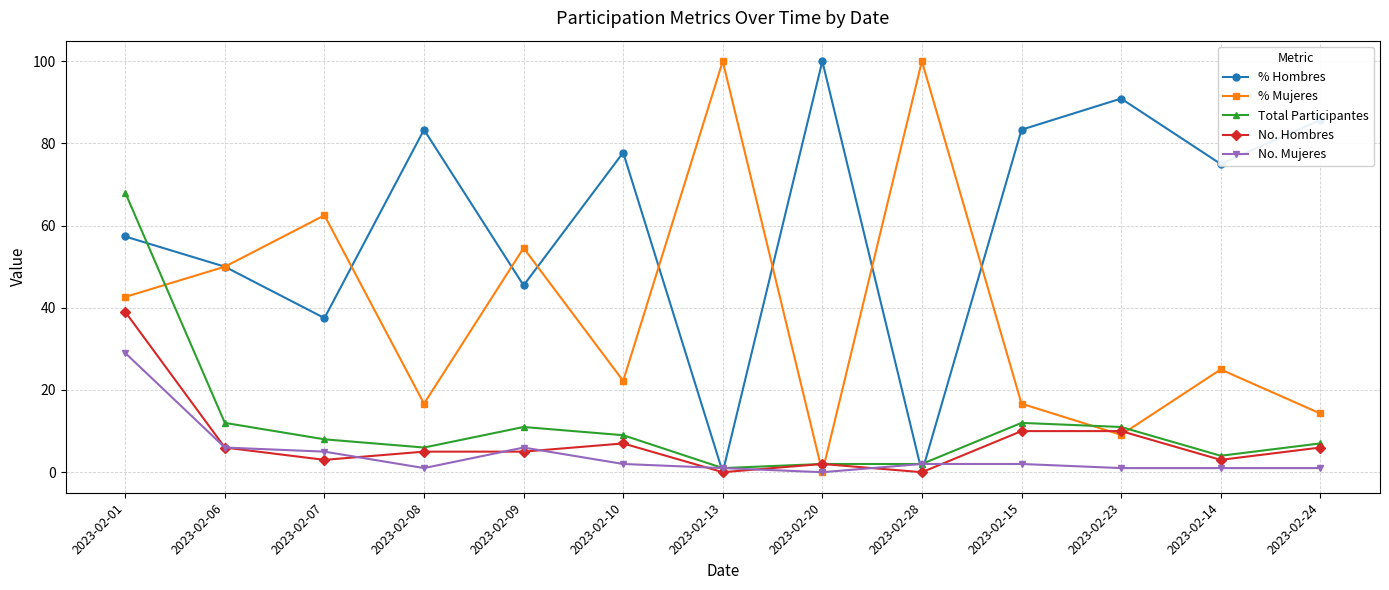

What is the difference between the highest and lowest values at 2023-02-20?

100.0